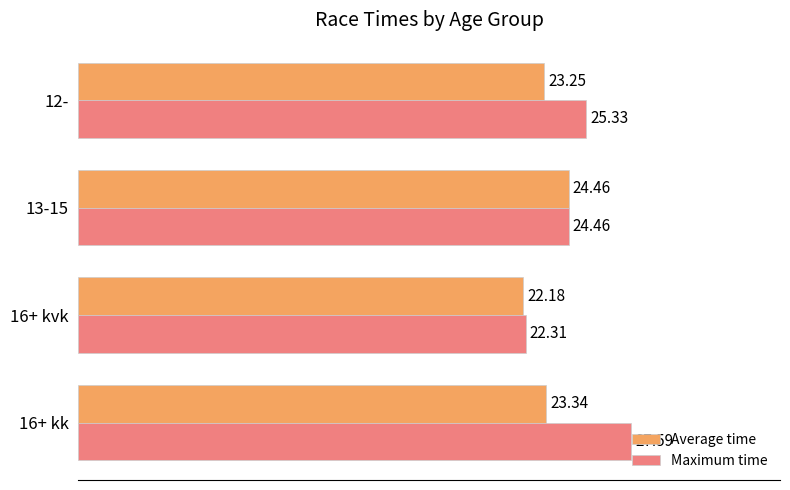

What is the sum of the Average time values at 16+ kk and 12-?

46.6